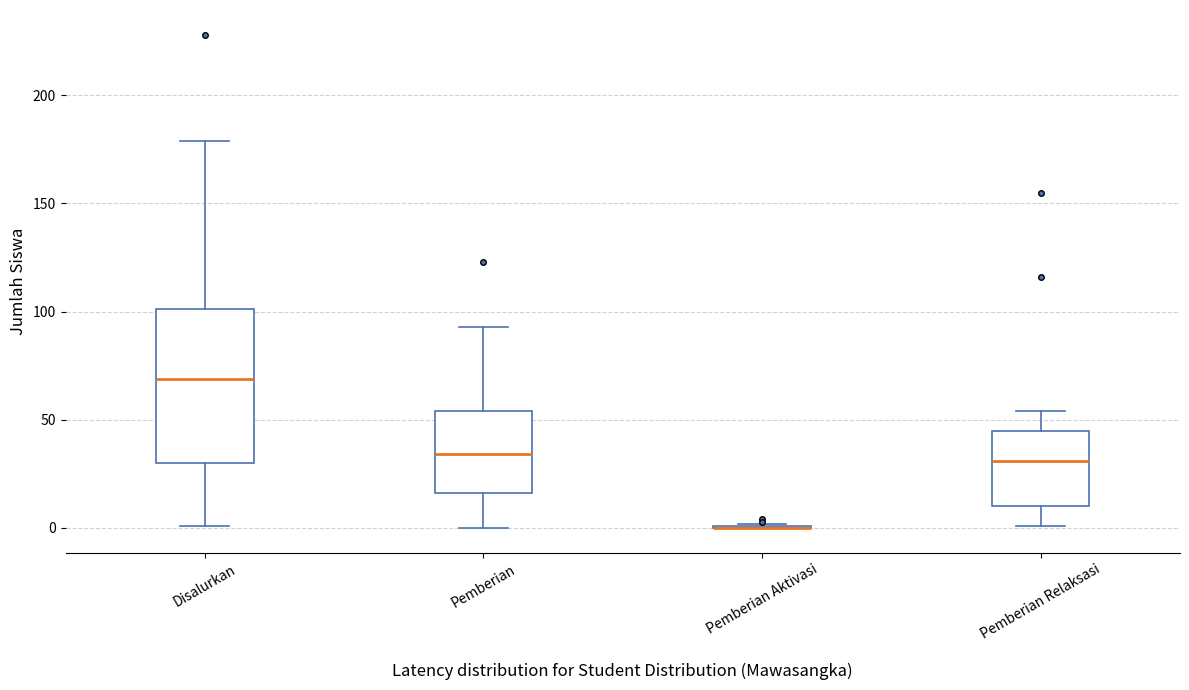

Reading left to right, transcribe this box plot: for each box, give where its median line is, the range the box spans, and where its two whiskers end, as read against the y-axis. The values are not printed on the chart, so give them approximately, as read against the axis.

Disalurkan: median 70, box 30 to 100, whiskers 0 to 180
Pemberian: median 35, box 15 to 55, whiskers 0 to 95
Pemberian Aktivasi: box collapsed to a line at 0, whiskers 0 to 0
Pemberian Relaksasi: median 30, box 10 to 45, whiskers 0 to 55